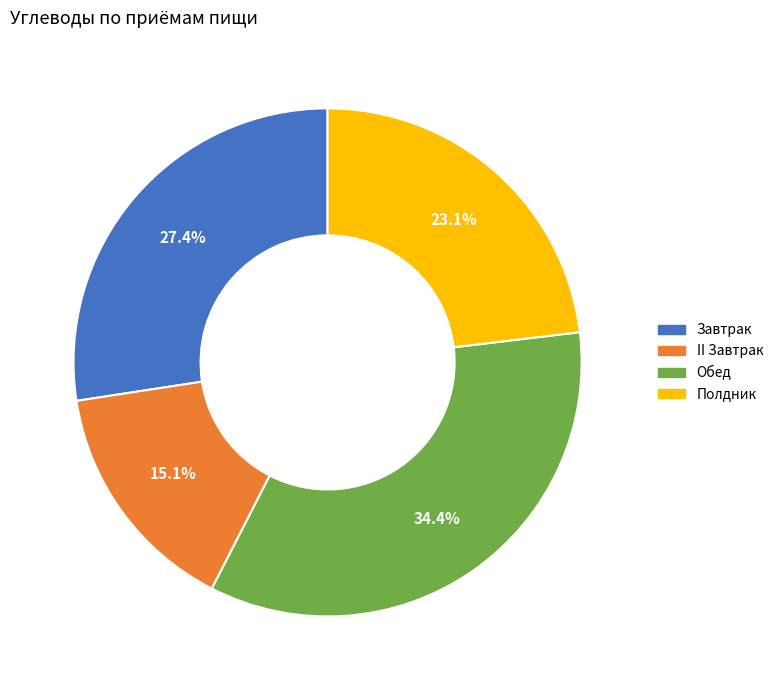

Is it true that Обед is 26% of the pie?

False